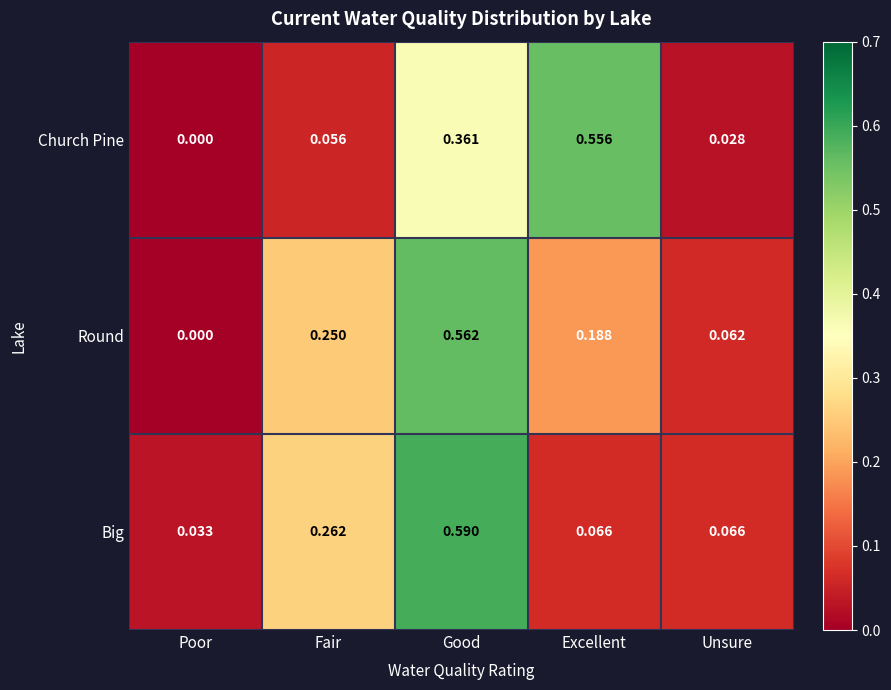

At which label does Church Pine reach its peak?

Excellent